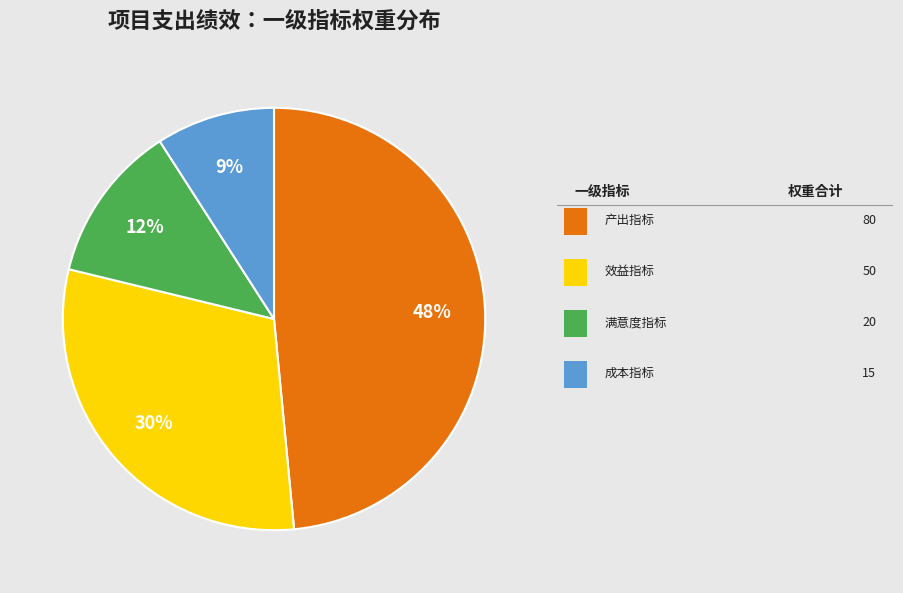

To the nearest percent, what is the average slice percentage?

25%